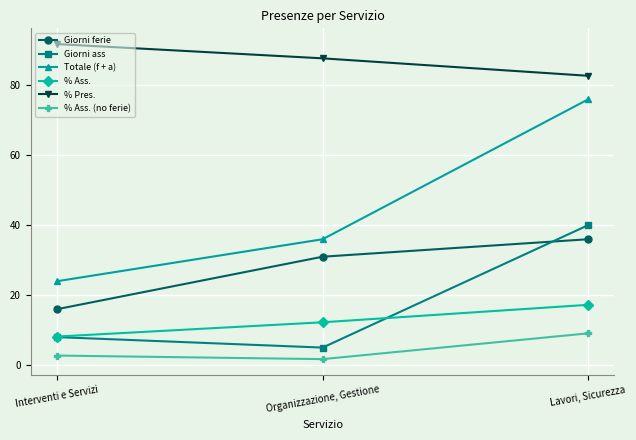

The value of % Pres. at Interventi e Servizi is 91.8. True or false?

True